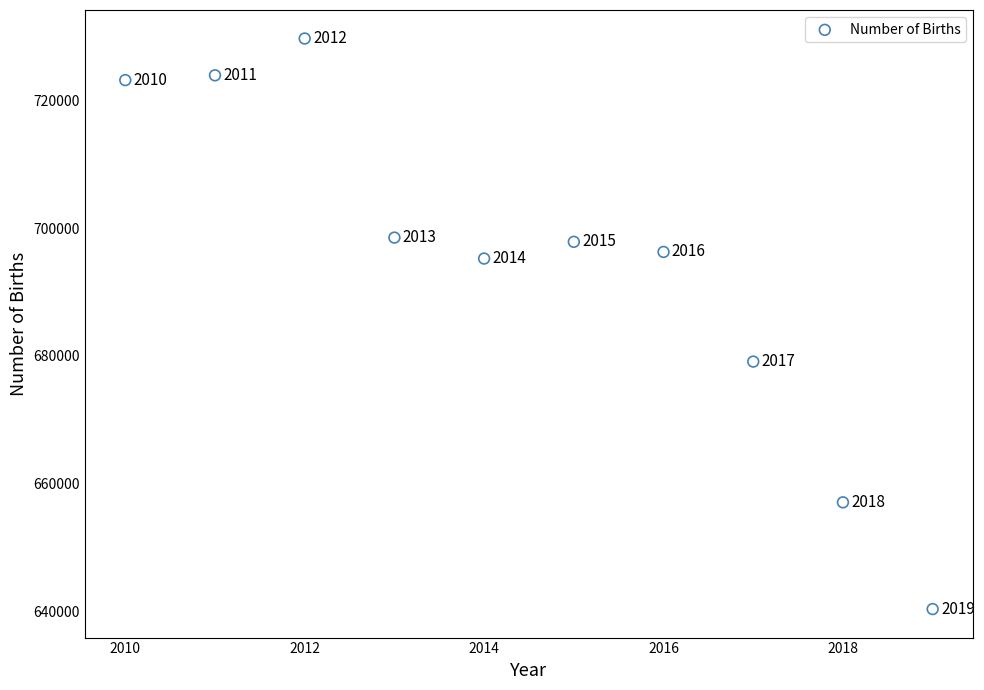

What Y value in the scatter plot is closest to 685022?

679106